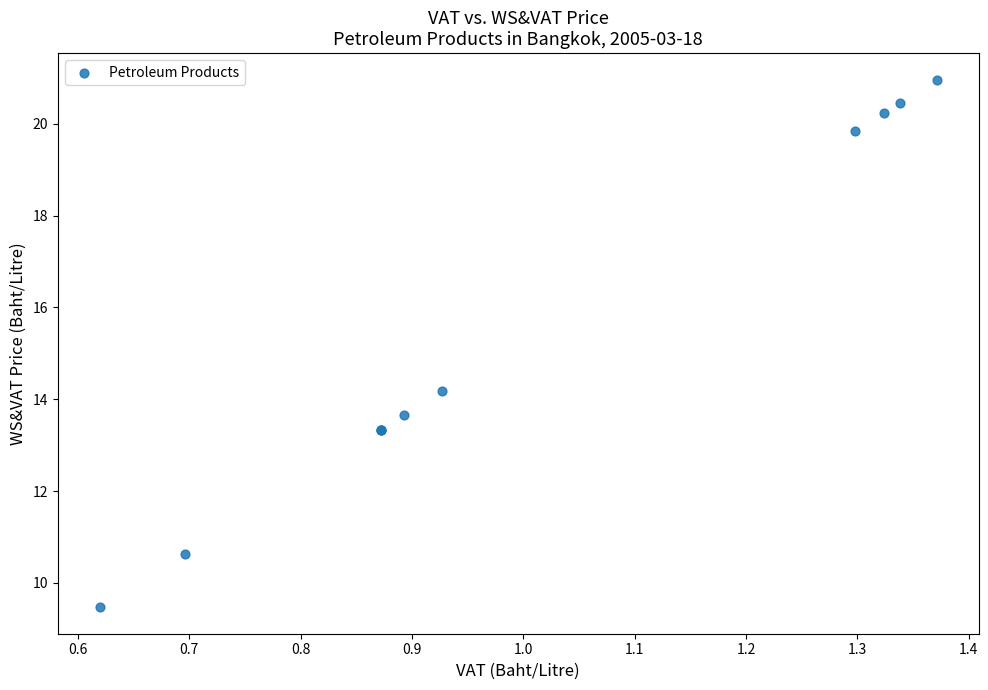

What Y value in the scatter plot is closest to 15?

14.2